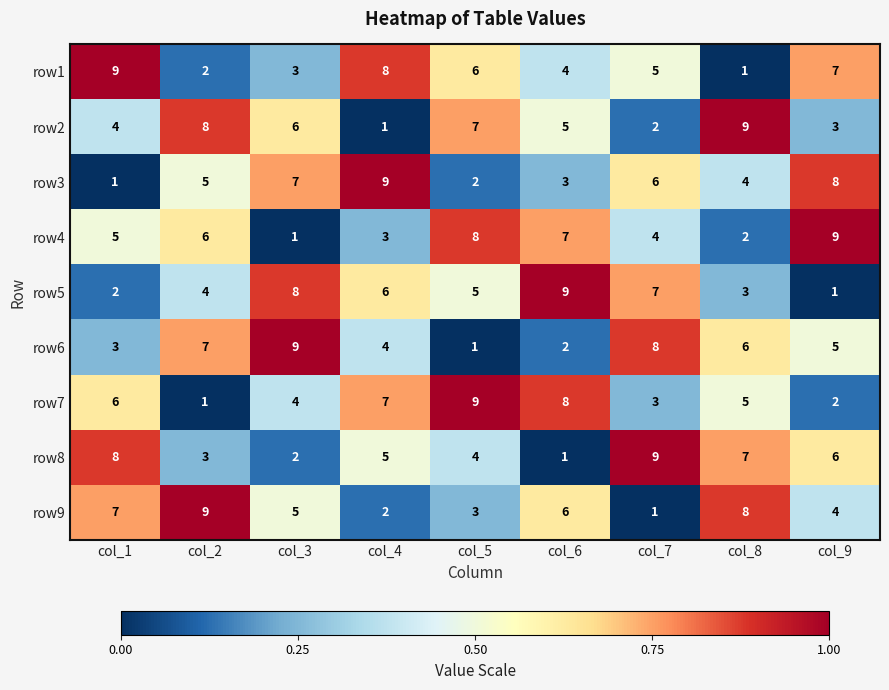

What is the spread (max minus min) of values at col_4?

8